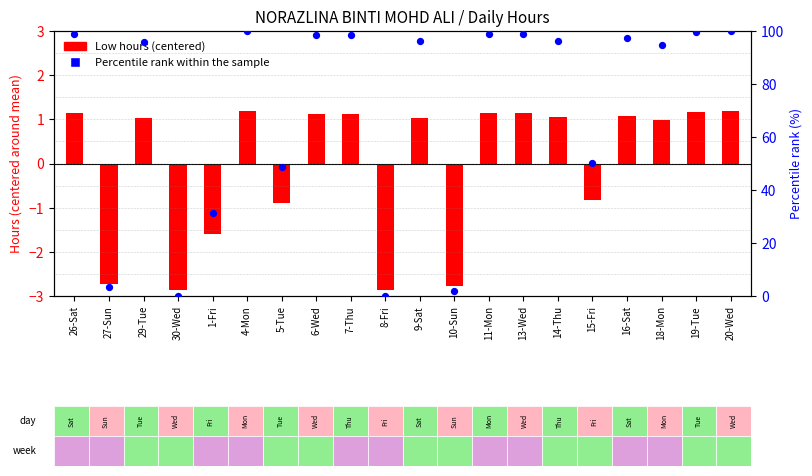

What is the total value across all series at 4-Mon?

101.2